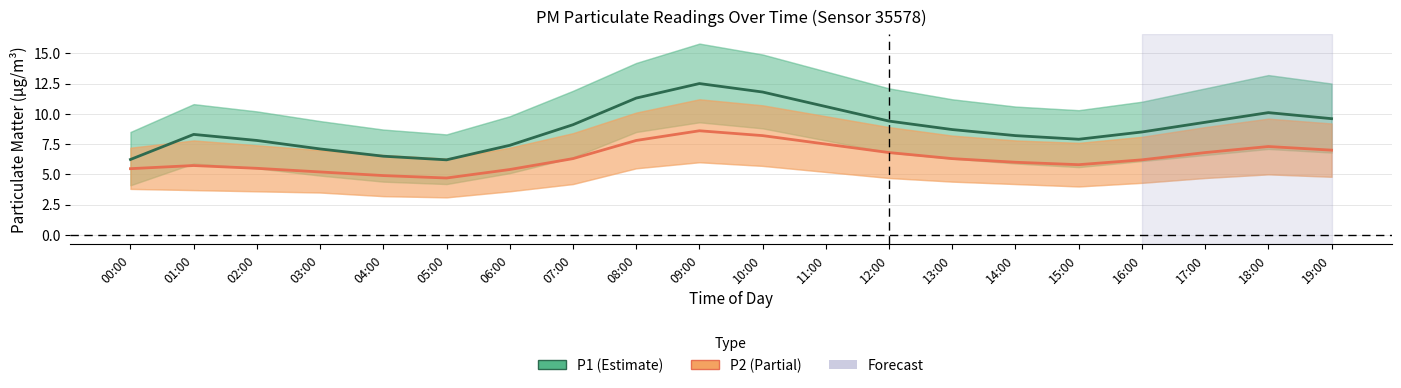

At which label does P2 reach its minimum?

05:00